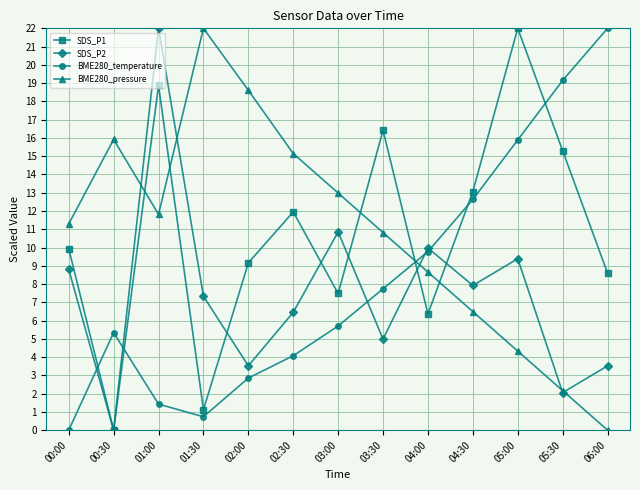

Does the chart have visible grid lines?

Yes